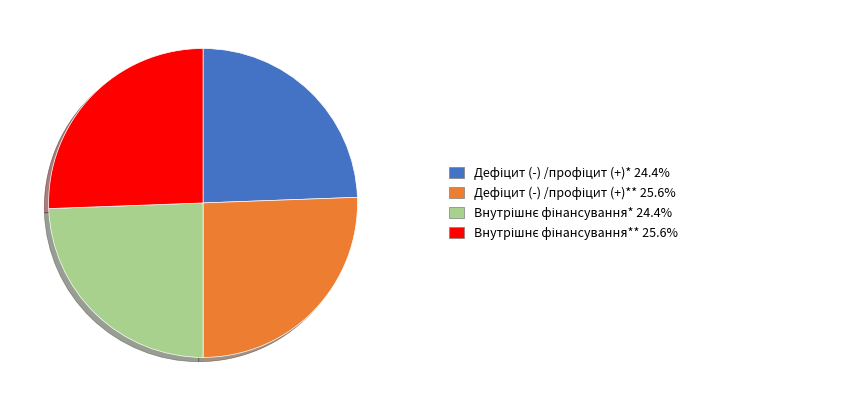

Is there a majority slice in this chart?

No